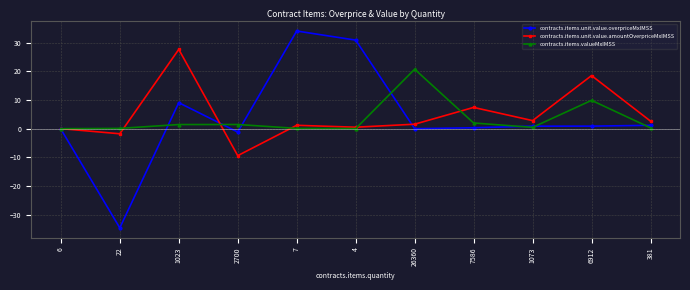

In contracts.items.unit.value.overpriceMxIMSS, how many points are lower than both neighbors (excluding endpoints)?

3